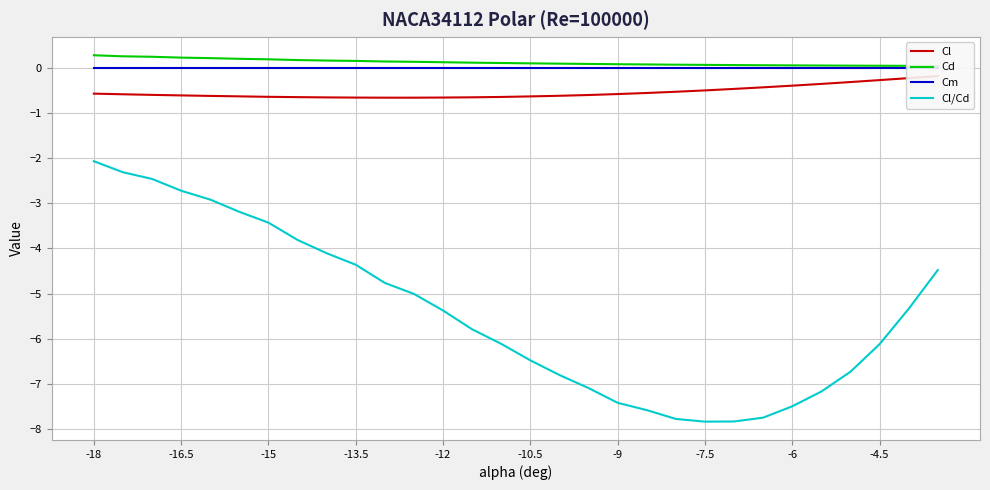

How many values in the Cl/Cd series are below -5?

18